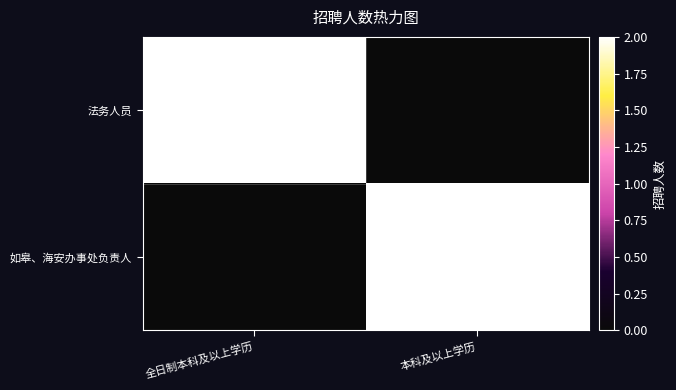

True or false: 法务人员 has a value of 1 at 全日制本科及以上学历.

False